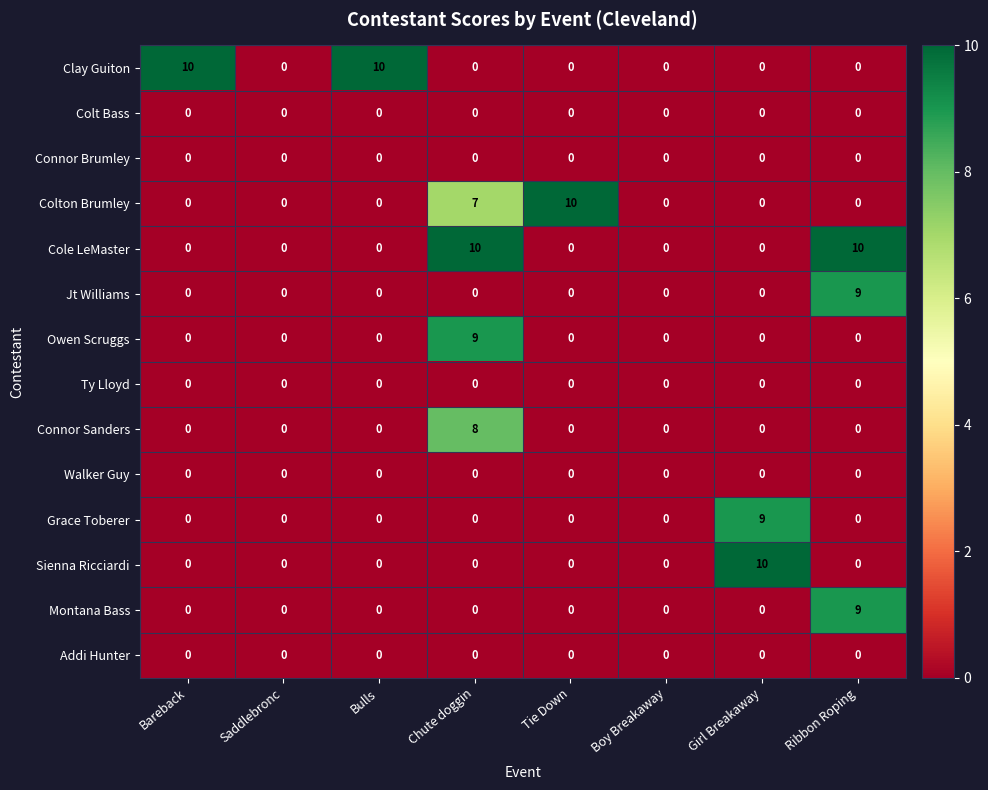

At how many categories does at least one series exceed 1?

6